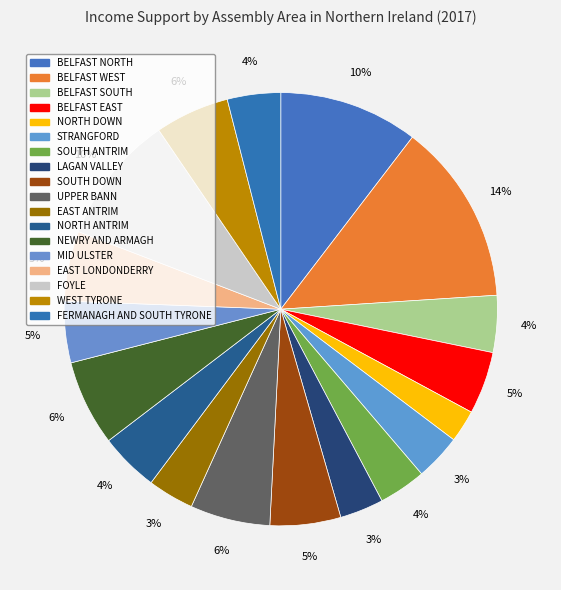

Which slice is the smallest?

NORTH DOWN